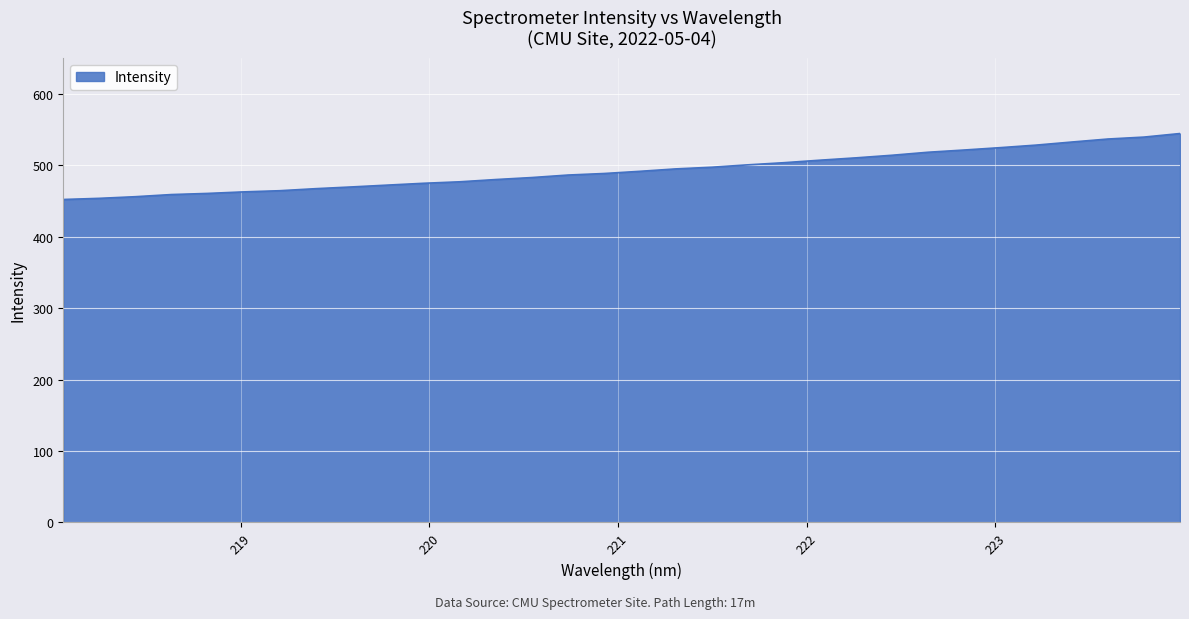

What is the sum of all values?

15766.2